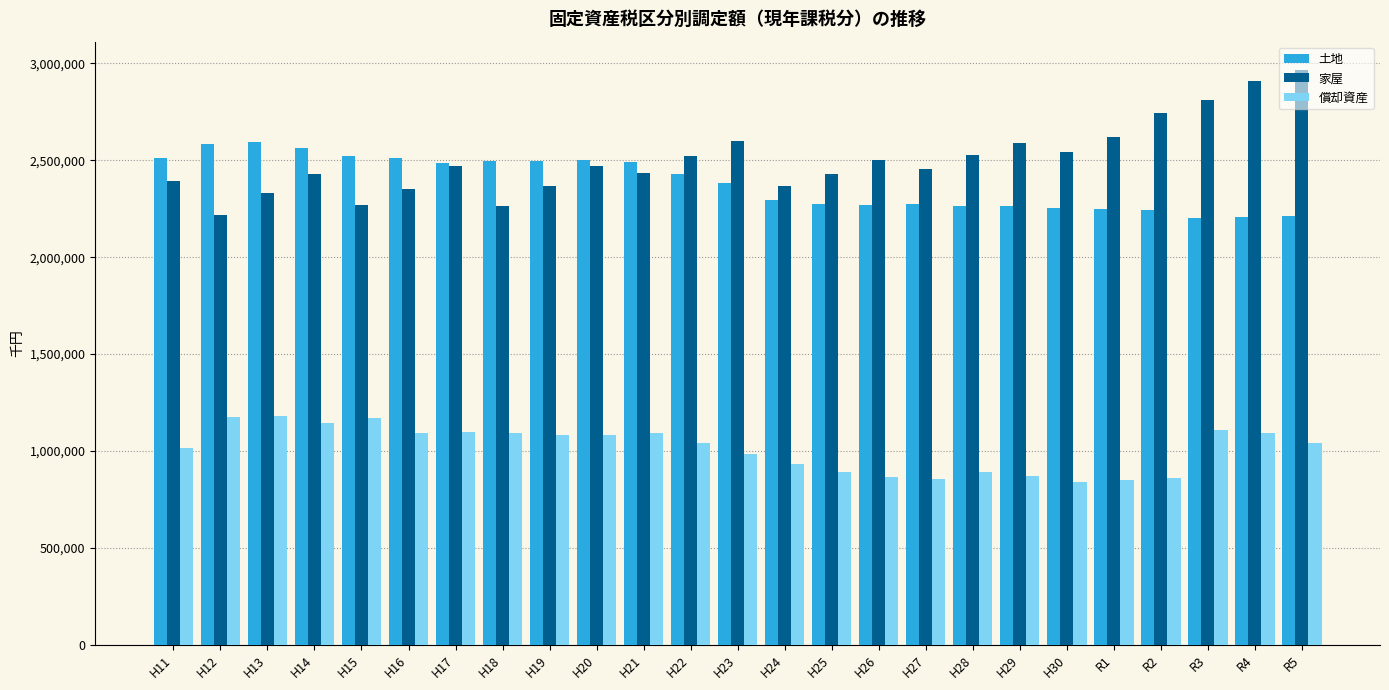

Which series has the largest range (max minus min)?

家屋